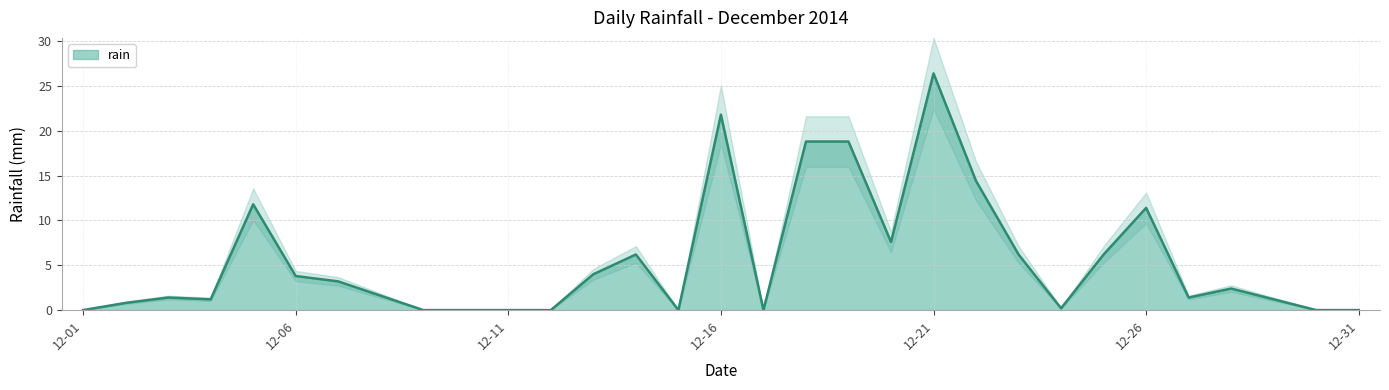

At which label does the data first exceed 1?

2014-12-03